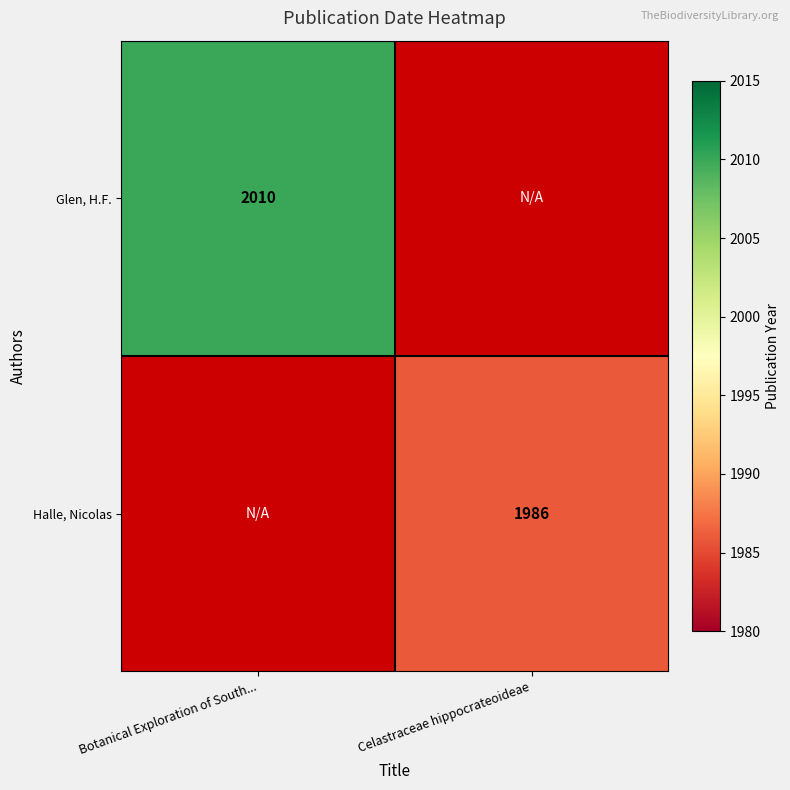

The Glen, H.F. series shows 809 at Botanical Exploration of South.... True or false?

False